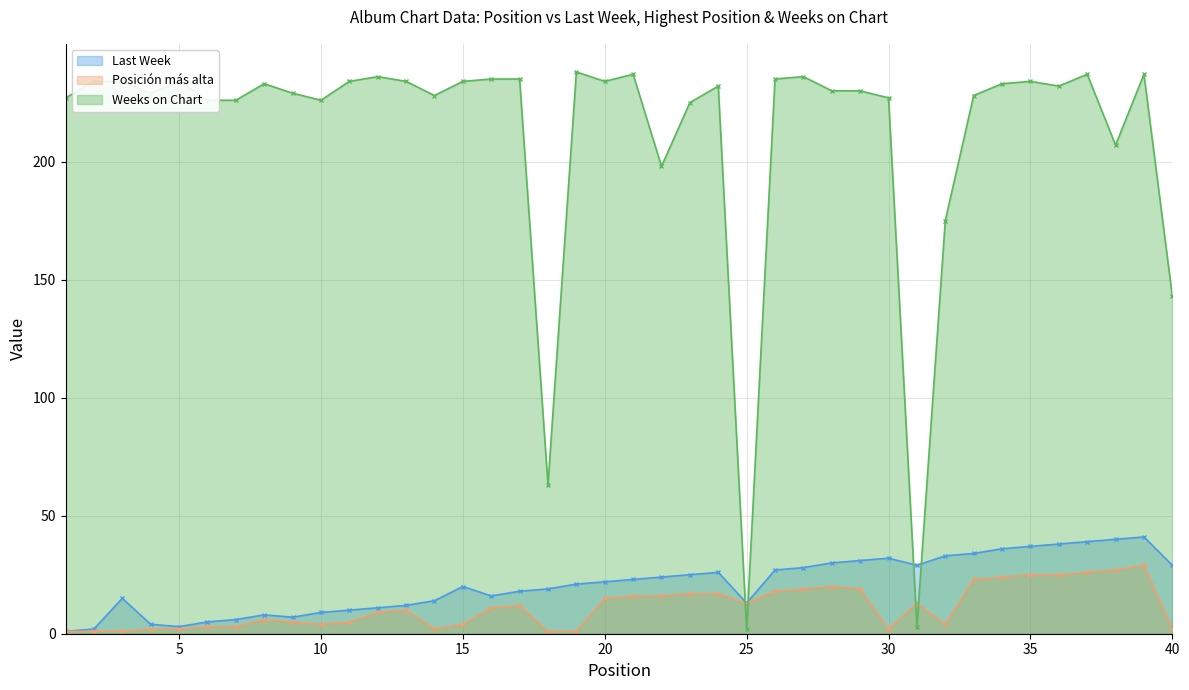

What is the sum of all Weeks on Chart values?

8450